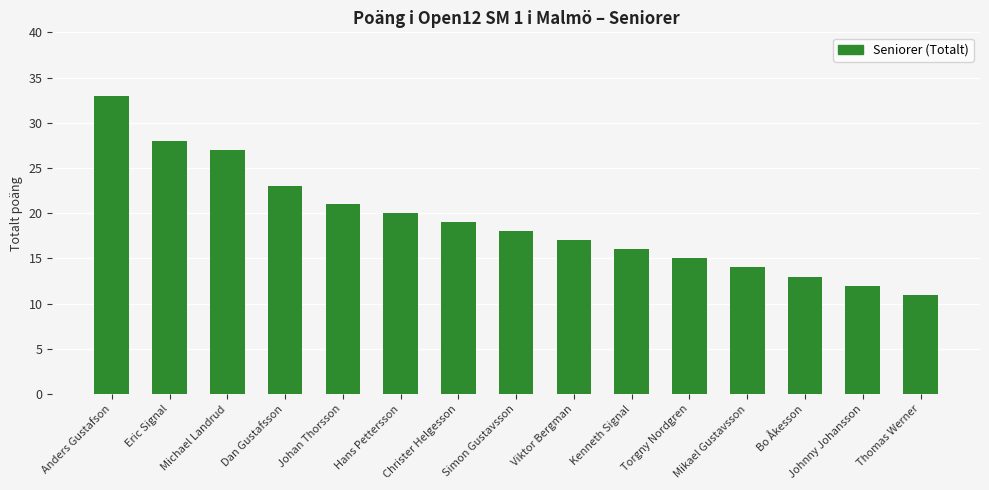

What is the sum of all values?

287